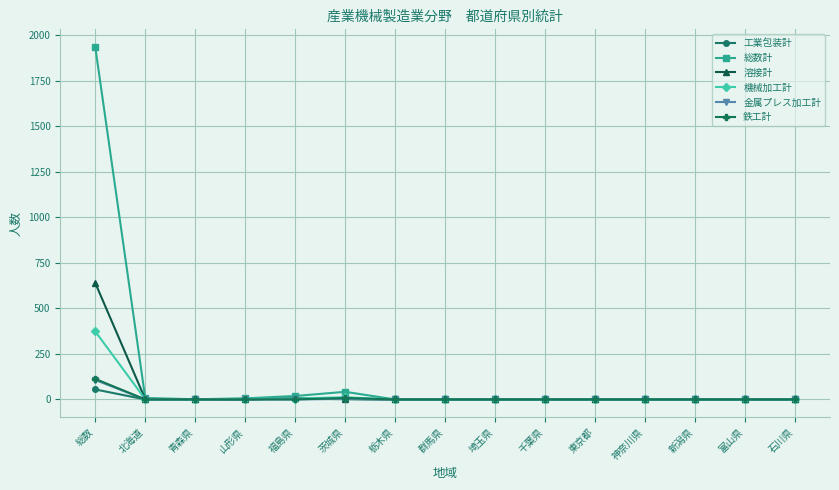

What is the total value across all series at 総数?

3226